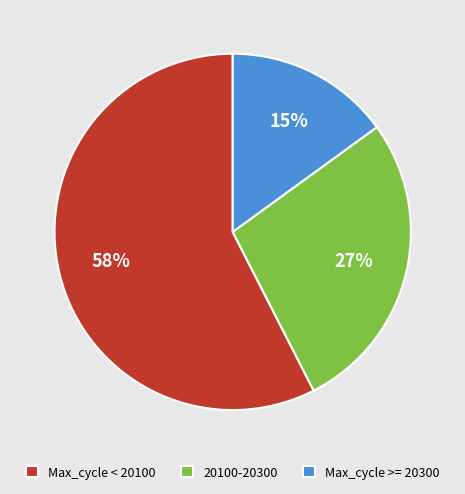

Does Max_cycle < 20100 account for over 50% of the chart?

Yes